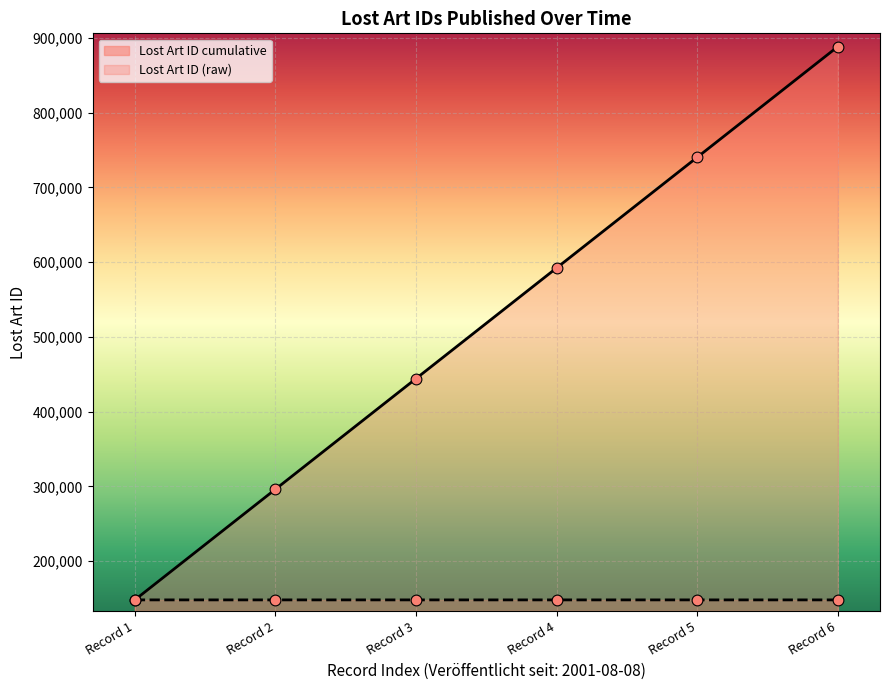

Which has a higher value, Record 6 or Record 2?

Record 2